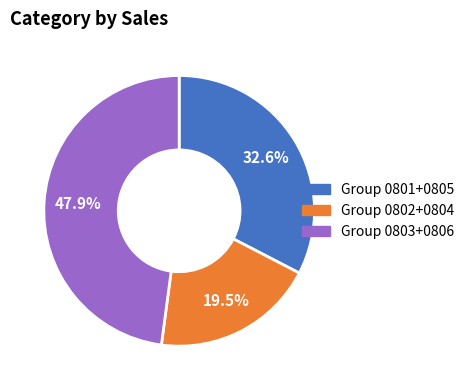

Is there a majority slice in this chart?

No